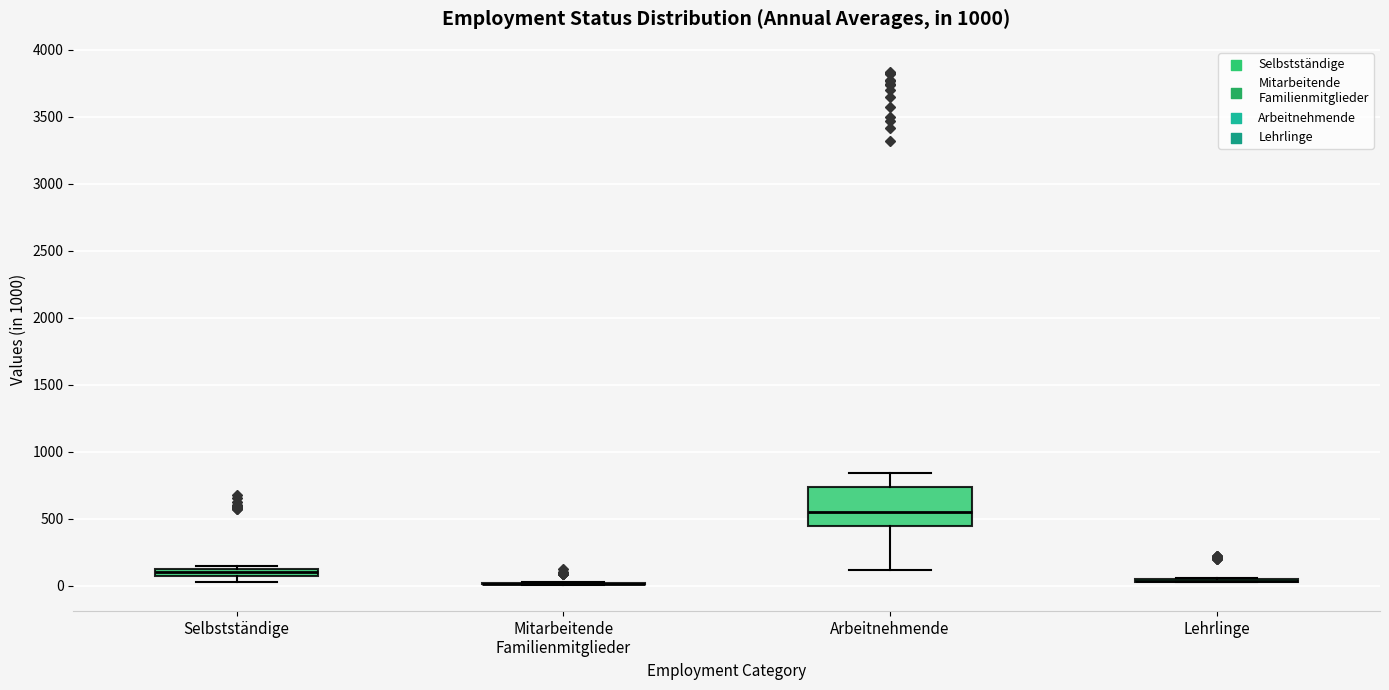

Comparing the boxes themselves (not the whiskers), which one is the tallest?

Arbeitnehmende